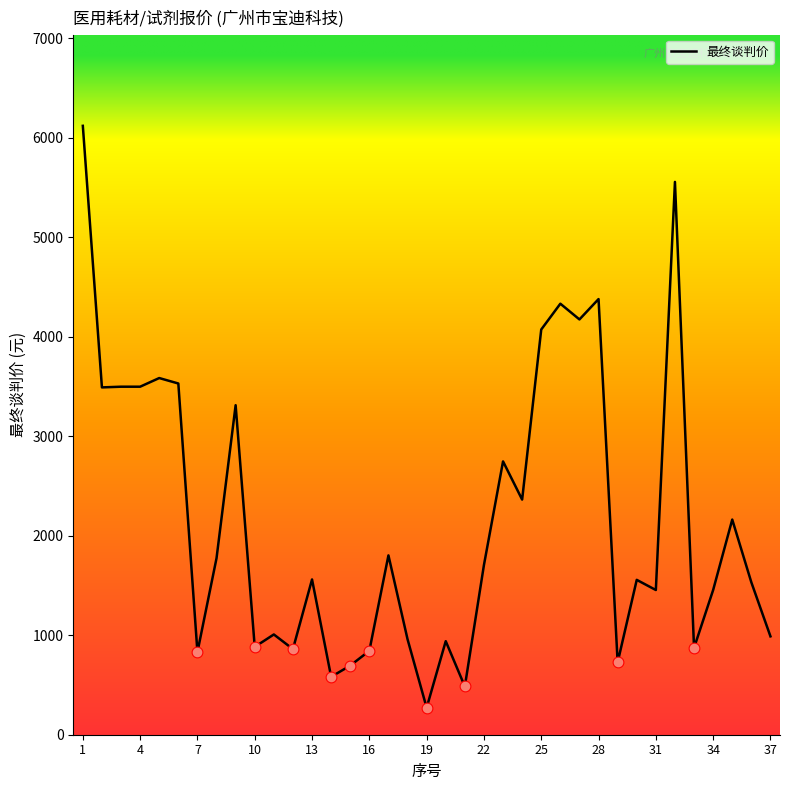

What is the minimum value shown in the chart?

271.3